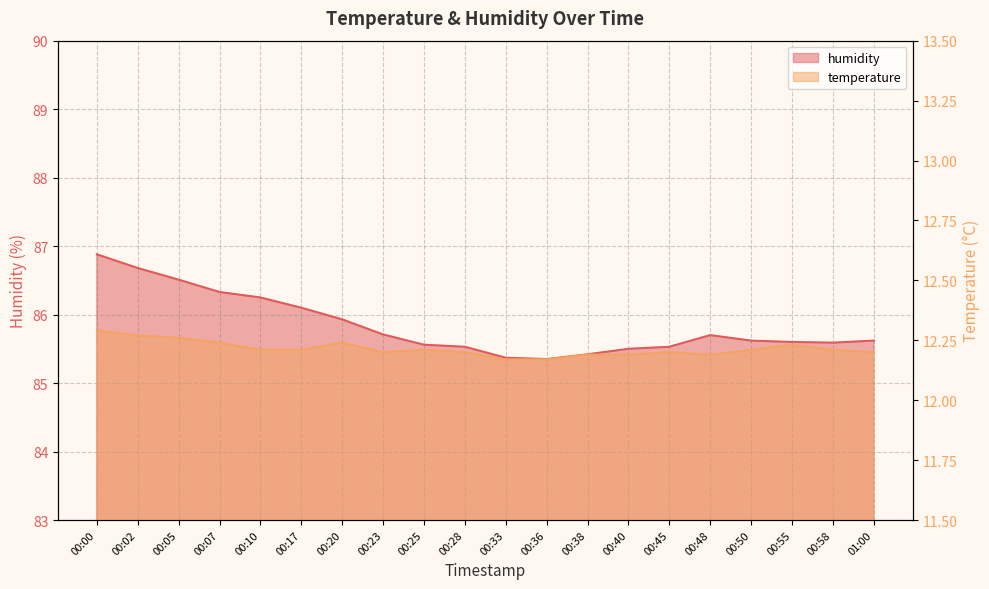

Where is the first local maximum for humidity?

00:48